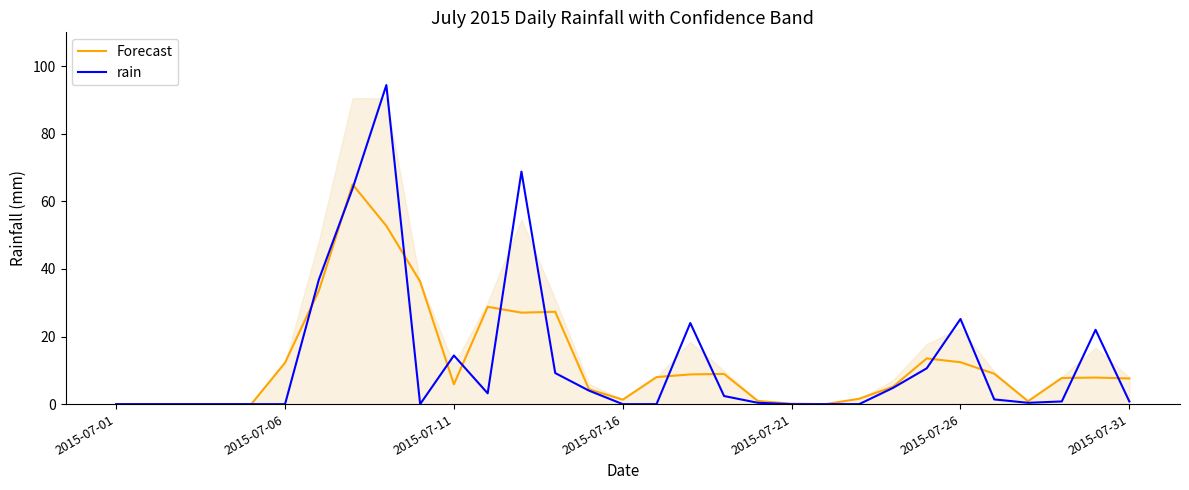

How many lines are shown in the chart?

2